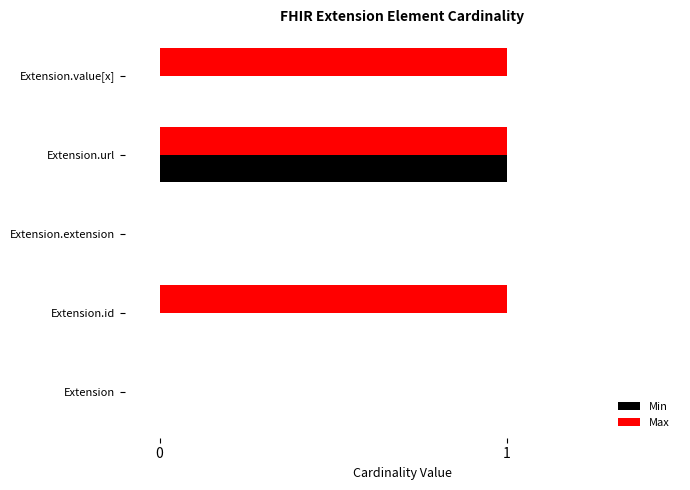

Which series has the largest total across all categories?

Max